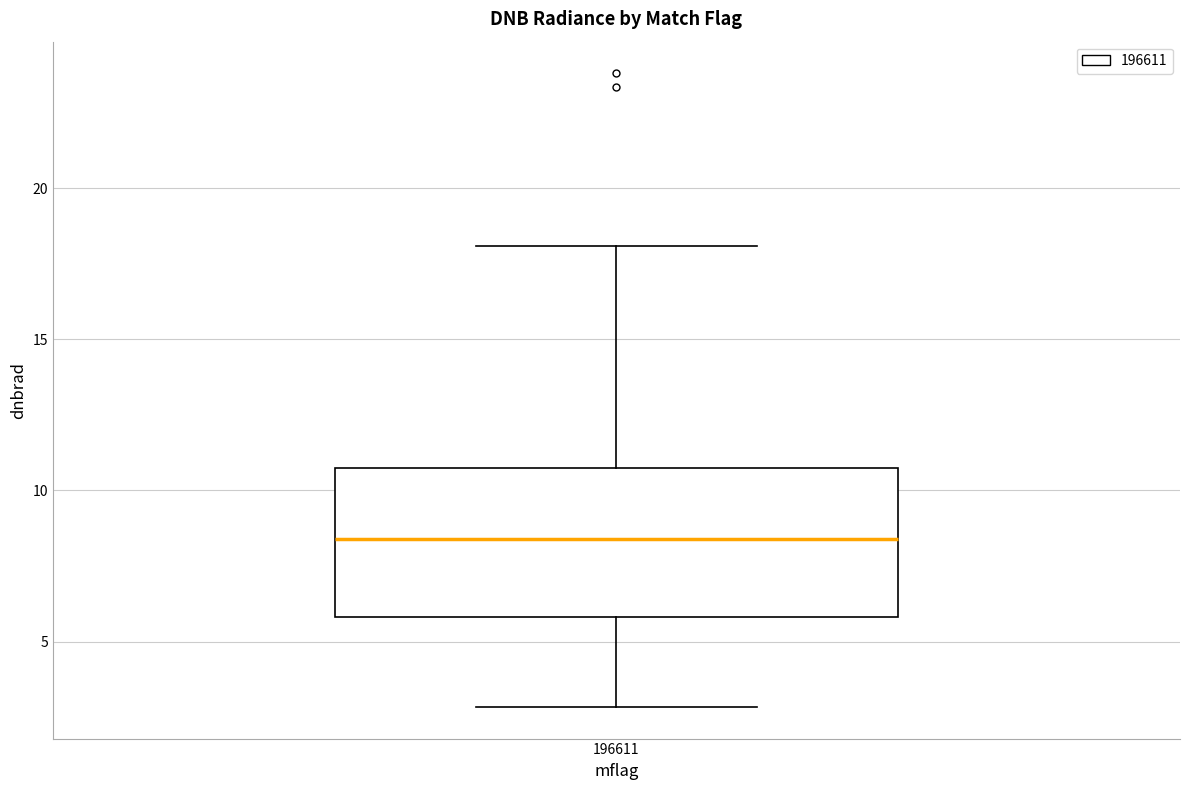

Read this box plot against the y-axis: the position of the median line, the range covered by the box, and the ends of both whiskers. The values are not printed on the chart, so give them approximately, as read against the axis.

median 8.5, box 6.0 to 10.5, whiskers 3.0 to 18.0